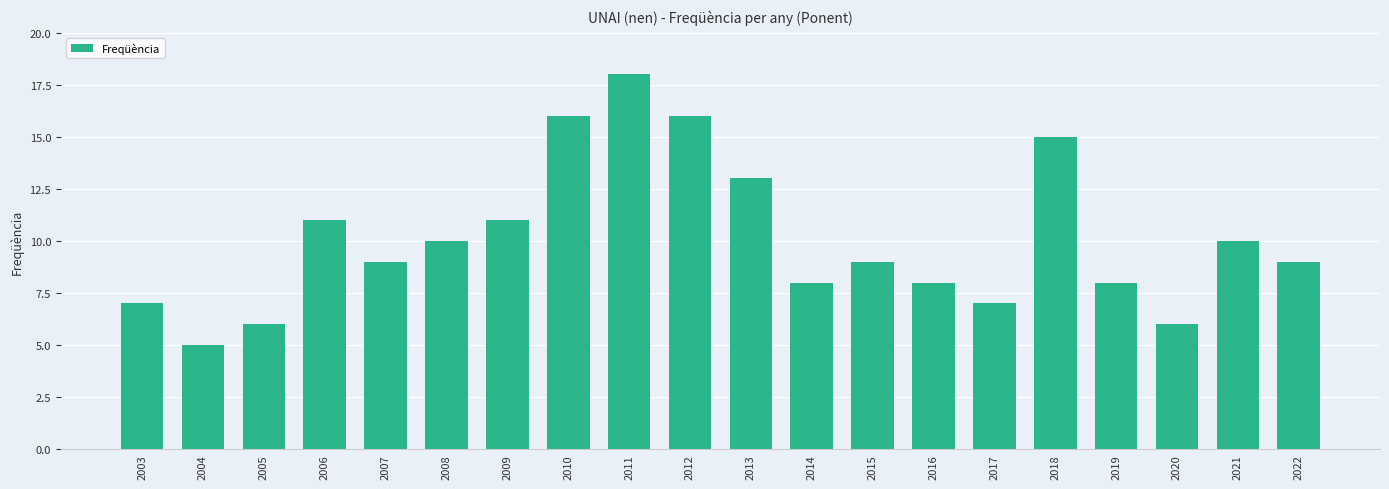

How many bars are there in total?

20